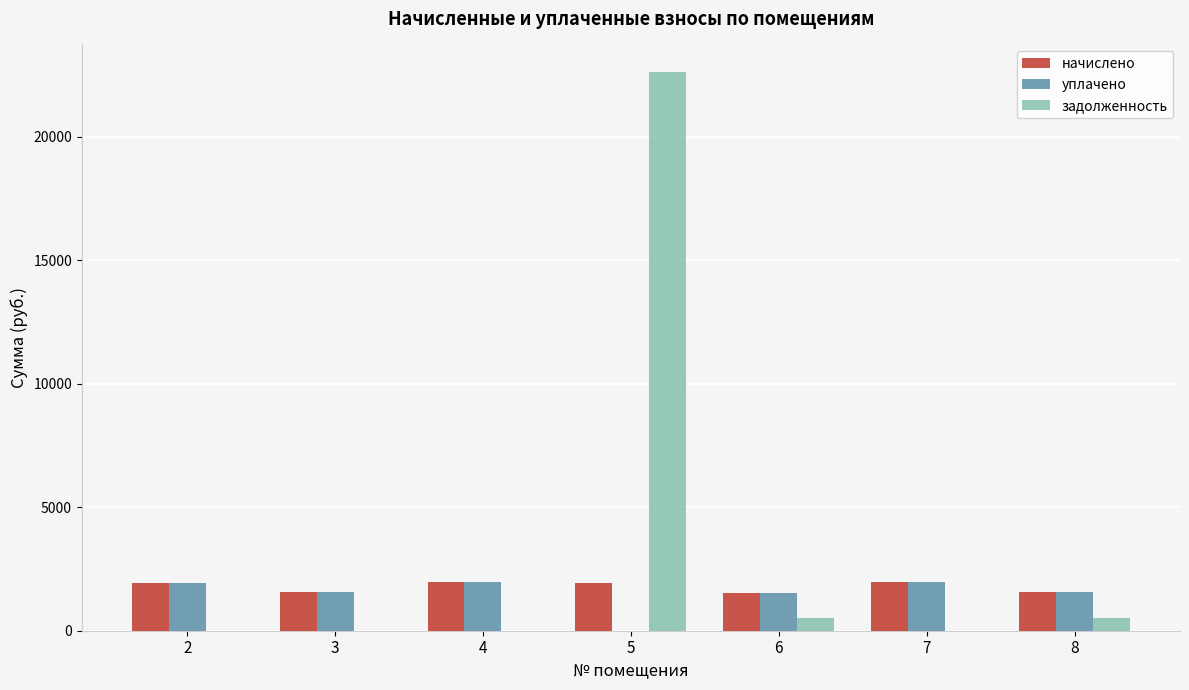

At which category is the sum across all series the highest?

5